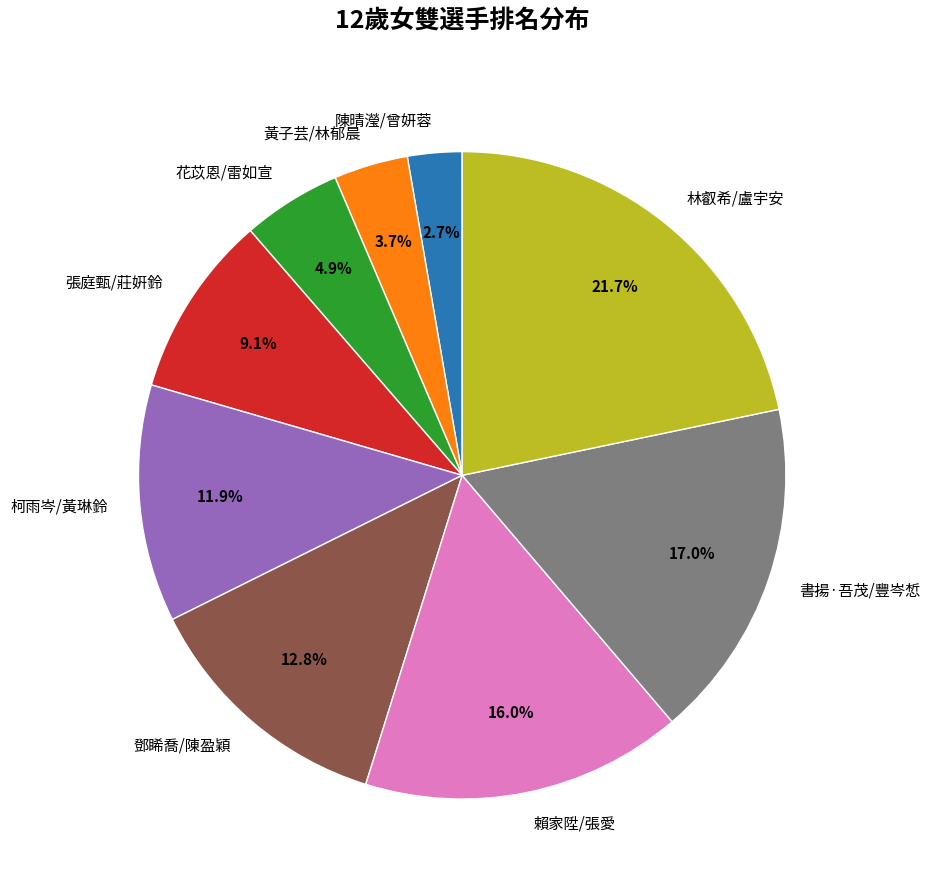

What percentage is NOT represented by 林叡希/盧宇安?

78.3%